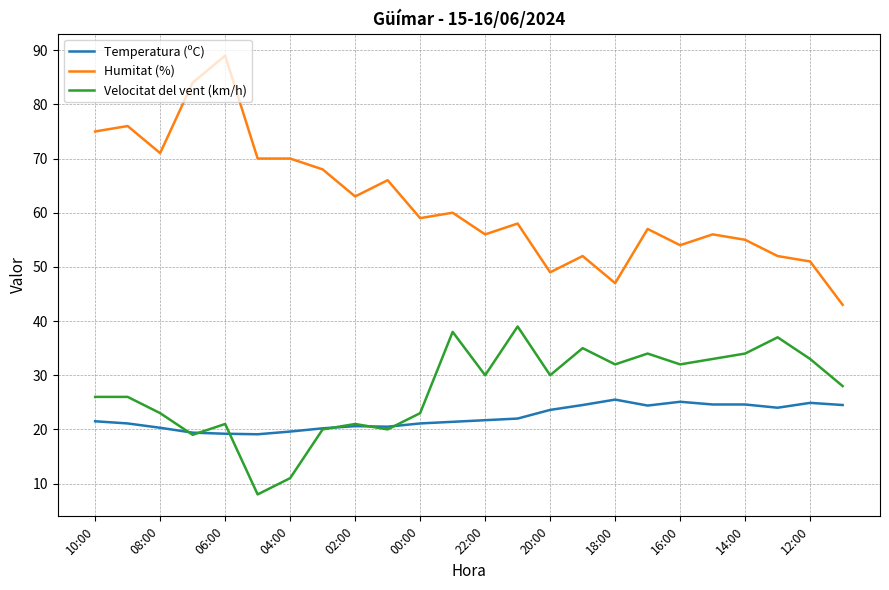

What is the smallest value displayed?

8.0